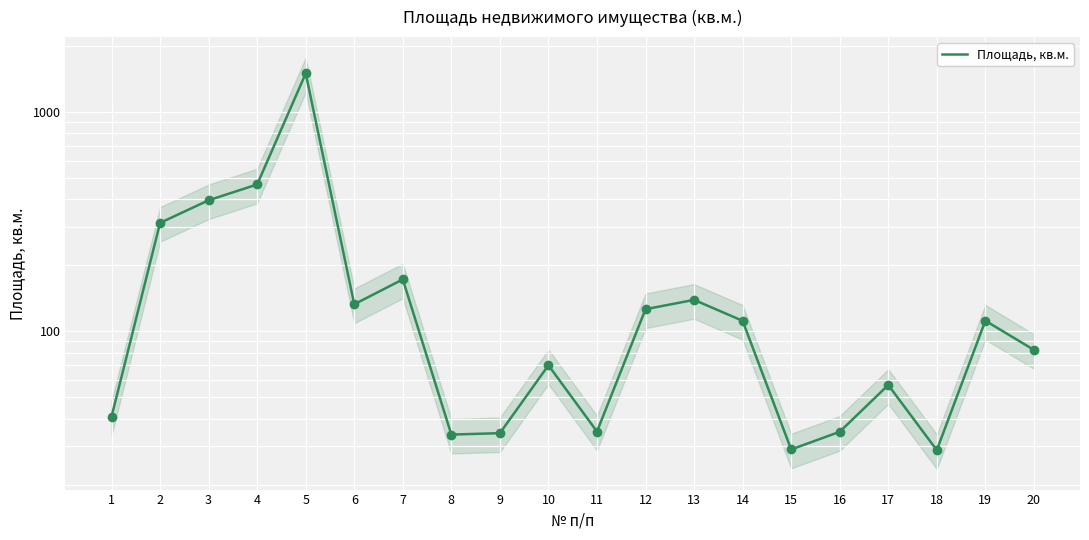

What is the change in value from 3 to 12?

-270.2